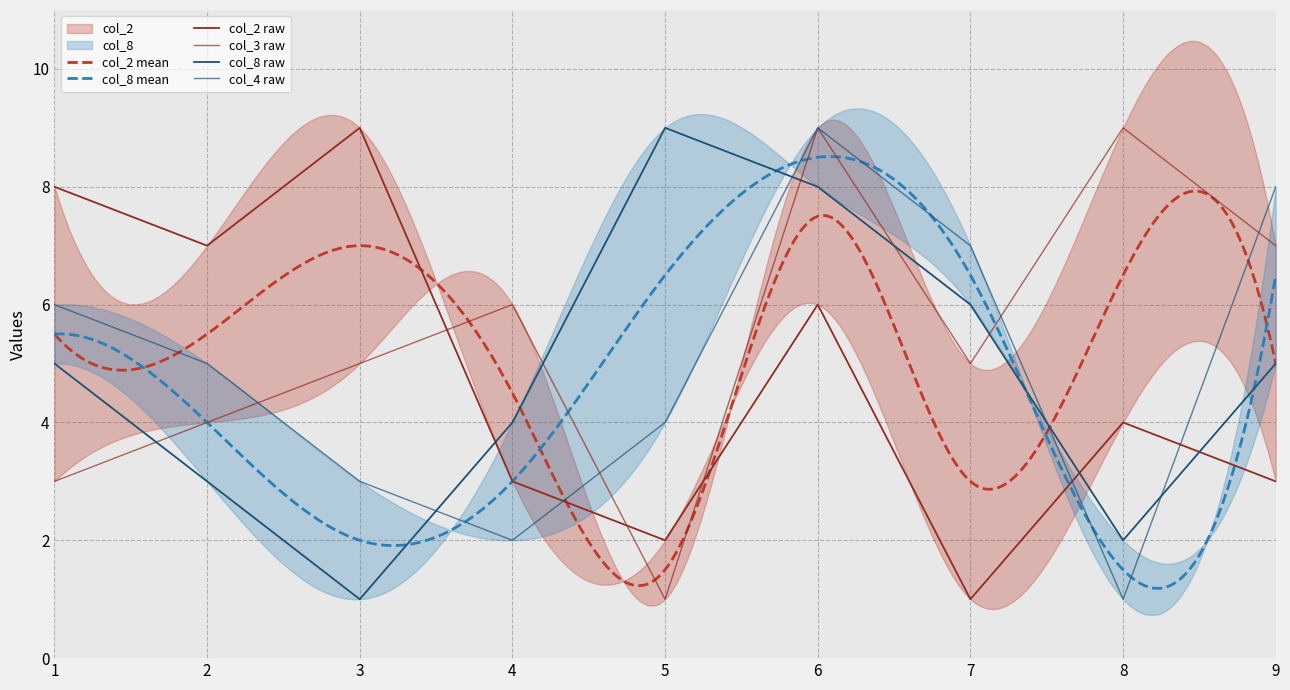

How many data points in col_2 are above 4?

4